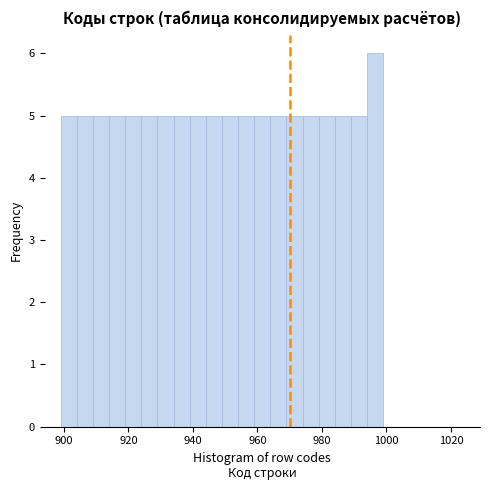

Around what value on the x-axis is the tallest bar? Give the approximate position of its centre, as read against the axis.

996